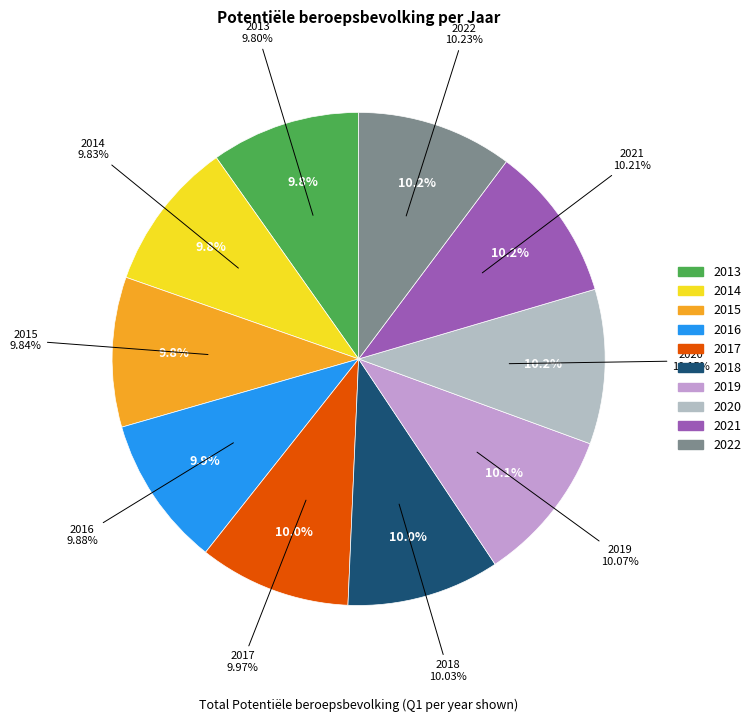

Combined, do 2021 and 2020 account for over 50%?

No